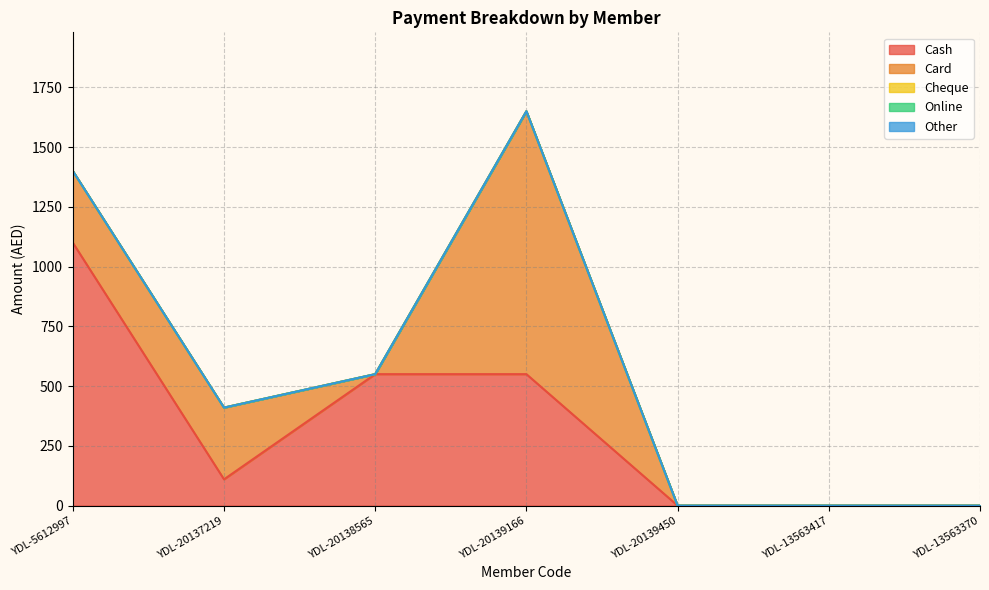

How many distinct data groups are displayed?

5